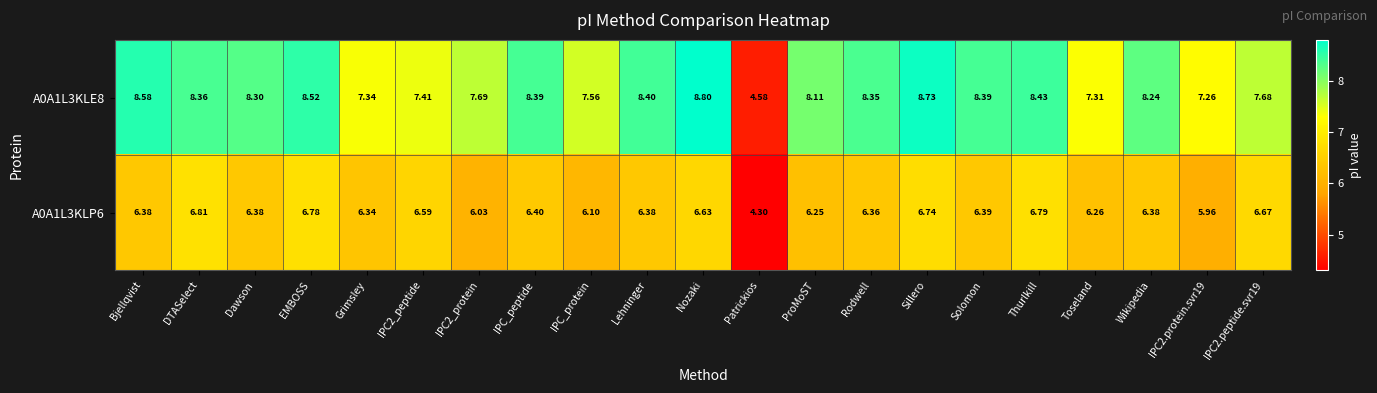

What is the maximum value shown in the chart?

8.8